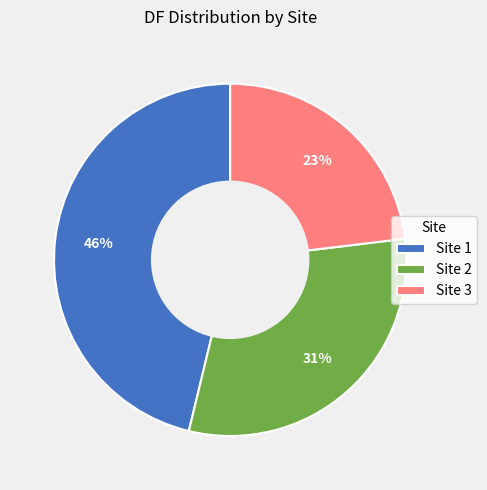

To the nearest percent, what is the average slice percentage?

33%